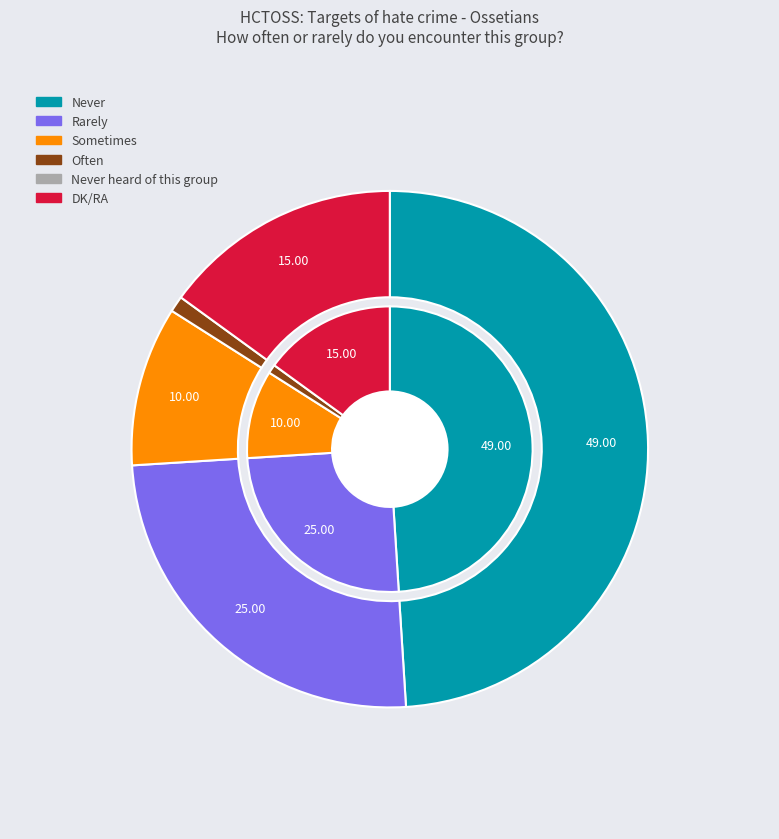

What is the change in value from Never heard of this group to DK/RA?

+15